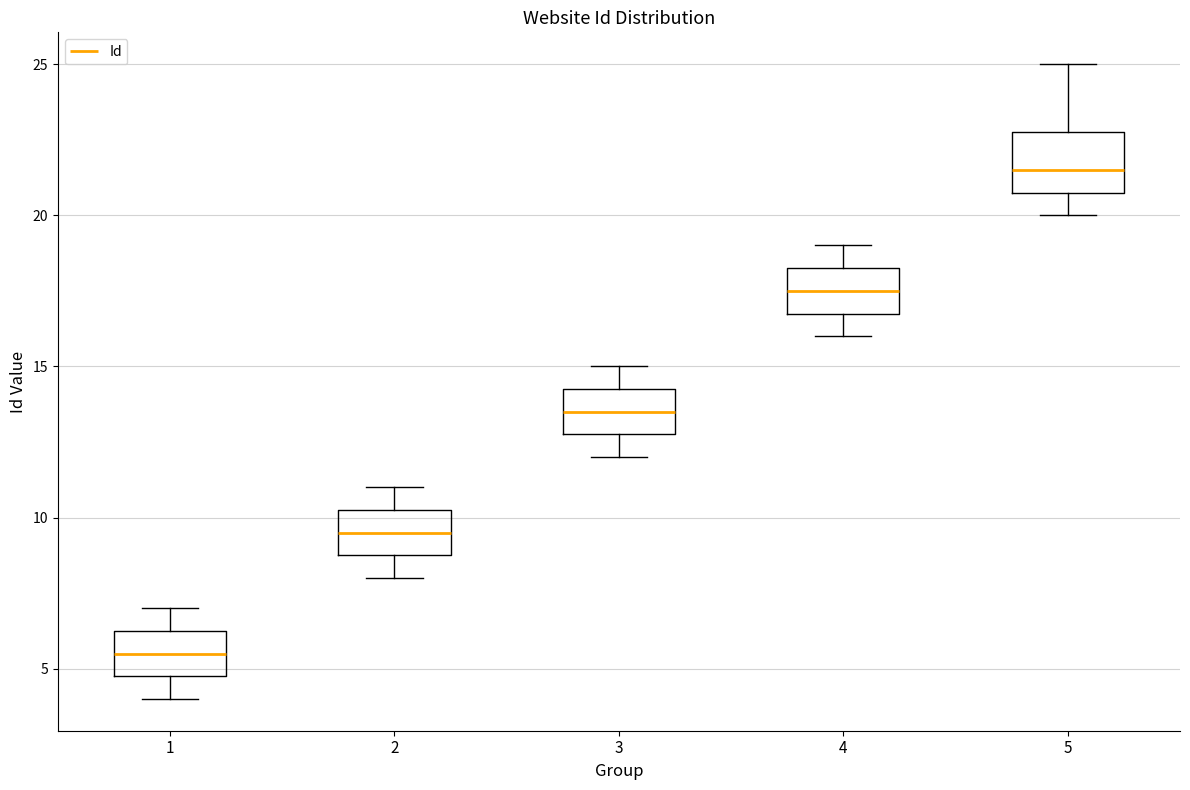

Reading left to right, transcribe this box plot: for each box, give where its median line is, the range the box spans, and where its two whiskers end, as read against the y-axis. The values are not printed on the chart, so give them approximately, as read against the axis.

1: median 5.5, box 5.0 to 6.5, whiskers 4.0 to 7.0
2: median 9.5, box 9.0 to 10.5, whiskers 8.0 to 11.0
3: median 13.5, box 13.0 to 14.5, whiskers 12.0 to 15.0
4: median 17.5, box 17.0 to 18.5, whiskers 16.0 to 19.0
5: median 21.5, box 21.0 to 23.0, whiskers 20.0 to 25.0